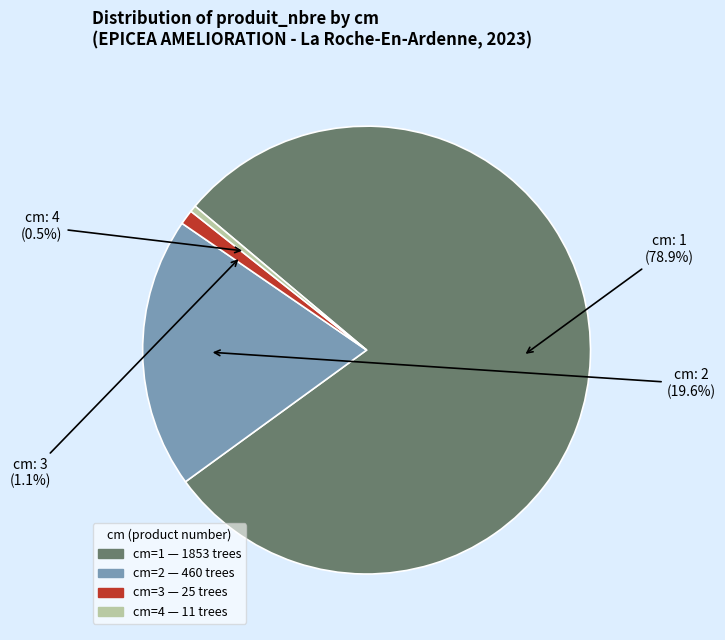

Is there a majority slice in this chart?

Yes